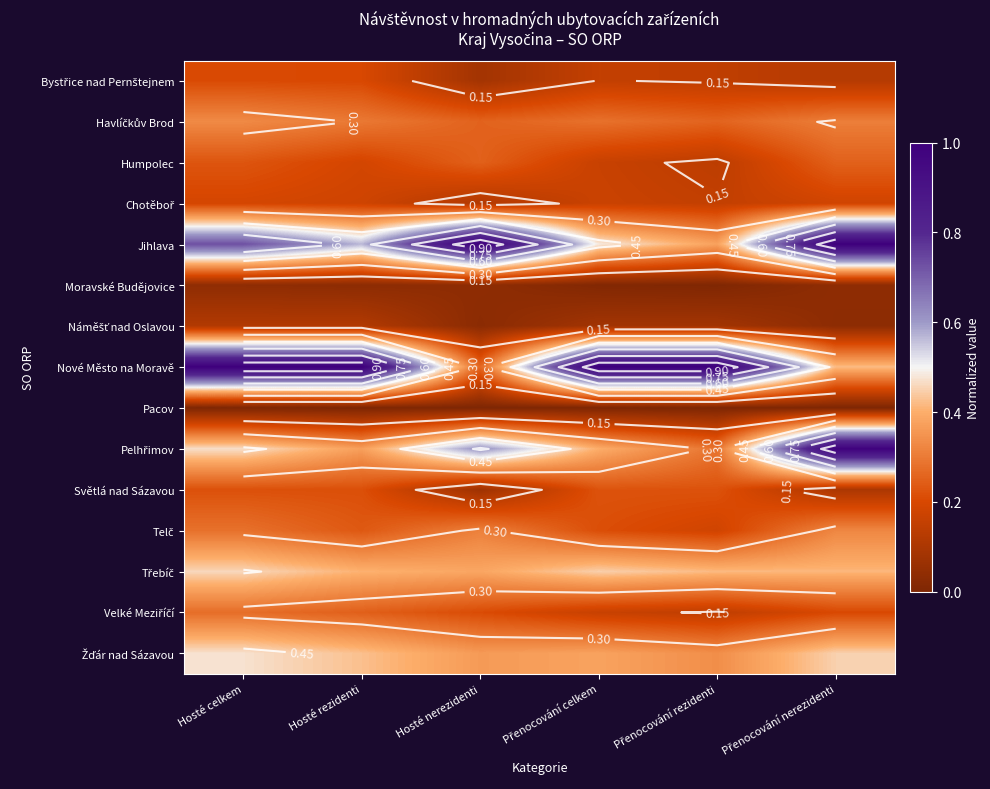

How many categories are shown in the chart?

6